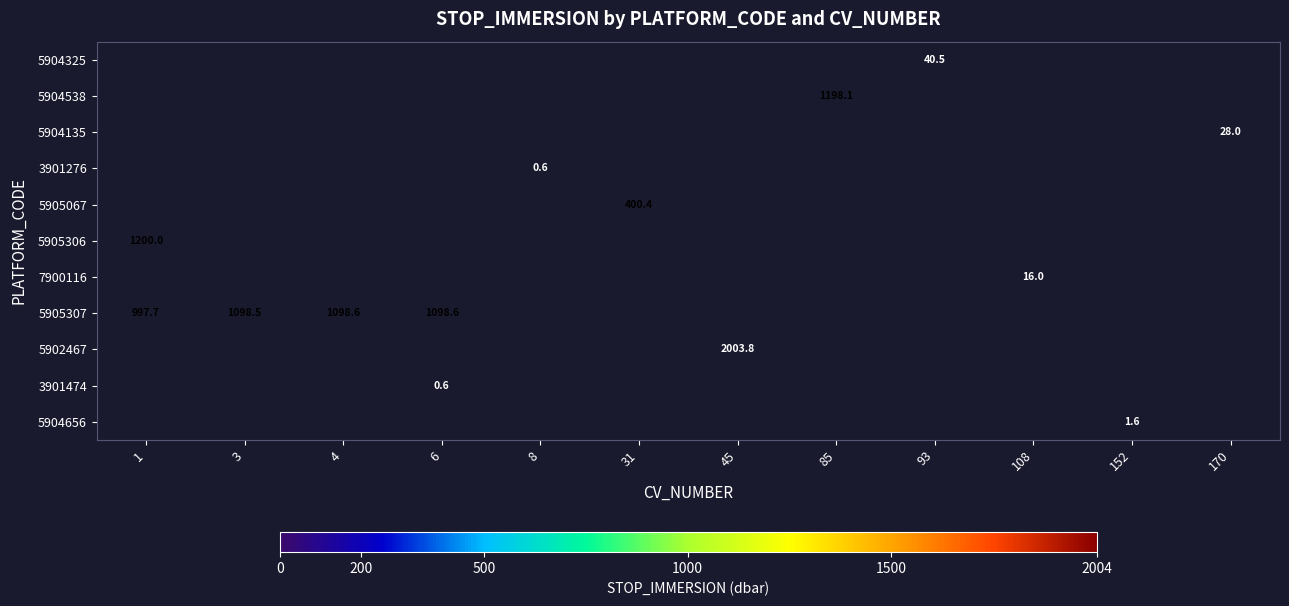

The 5905307 series shows 1098.5 at 3. True or false?

True